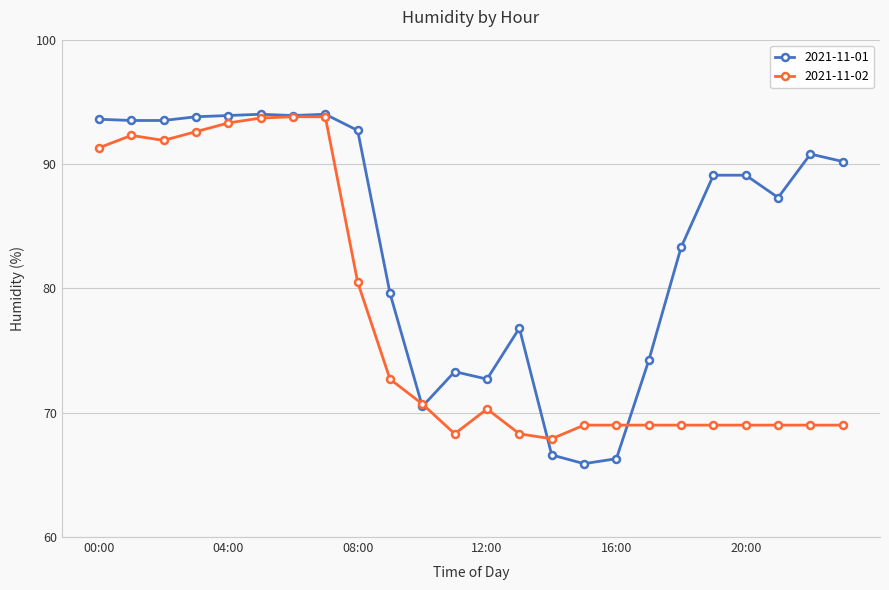

What is the value of the 2021-11-02 point at the 1st from the left?

91.3